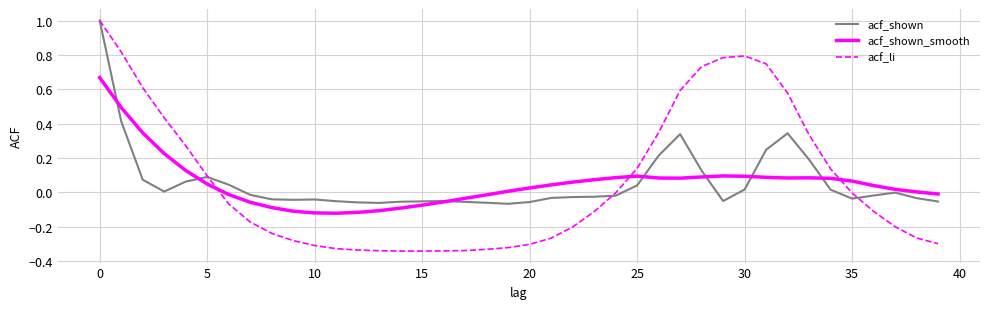

Which series has the widest spread of values?

acf_li